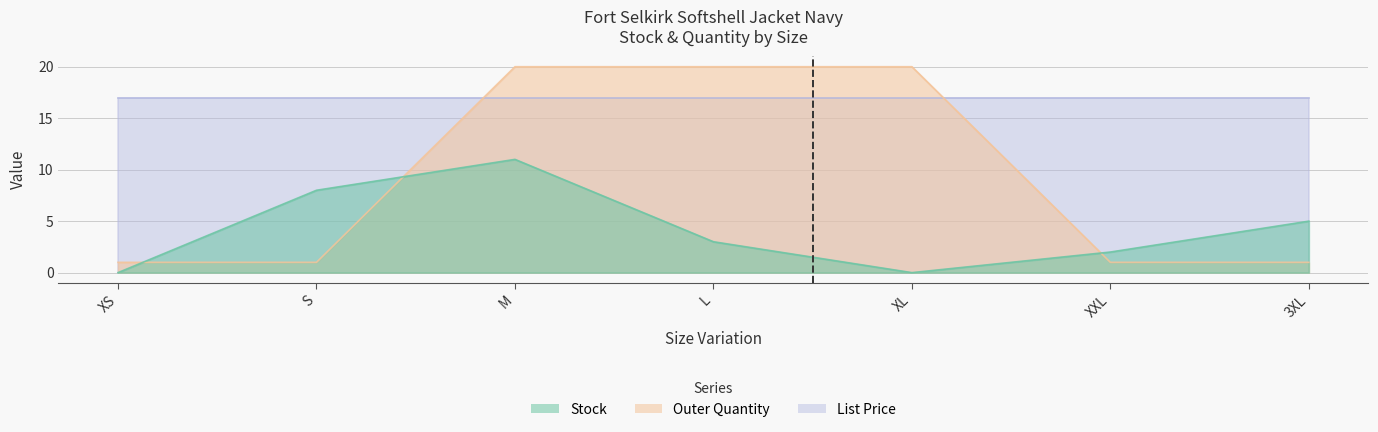

Is the value of Outer Quantity at M greater than the value of Stock at XXL?

Yes